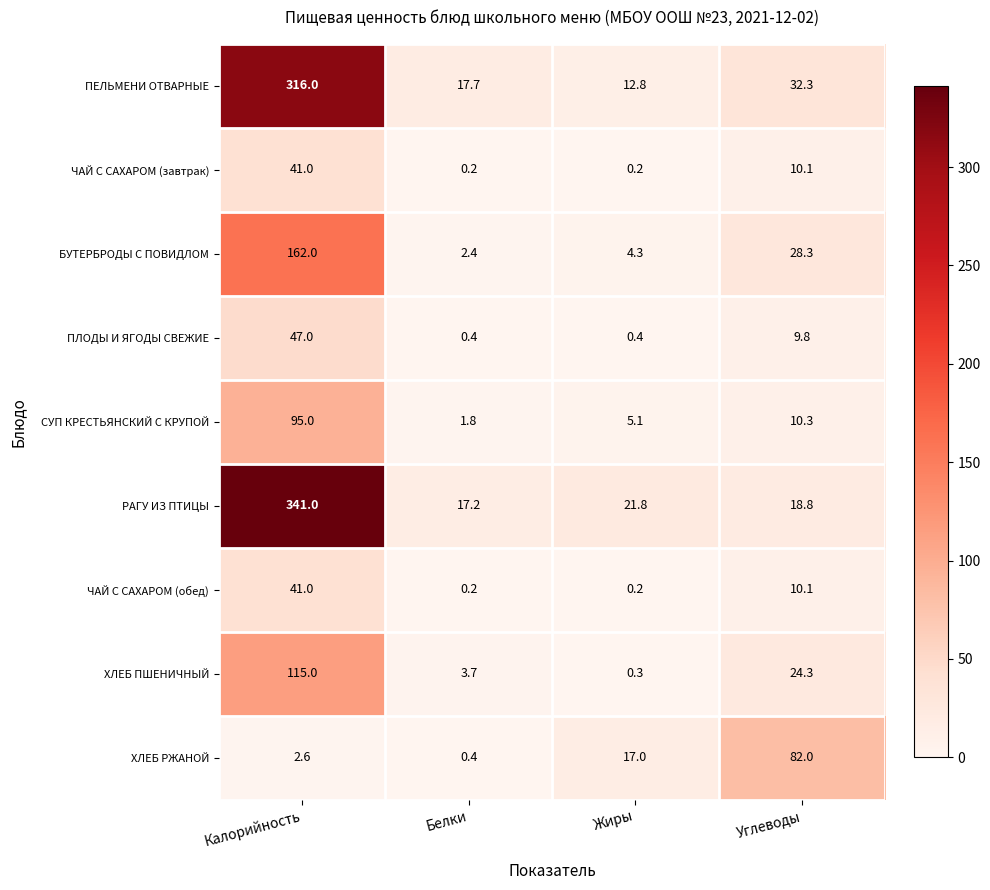

At which label is ХЛЕБ РЖАНОЙ closest to 41?

Жиры